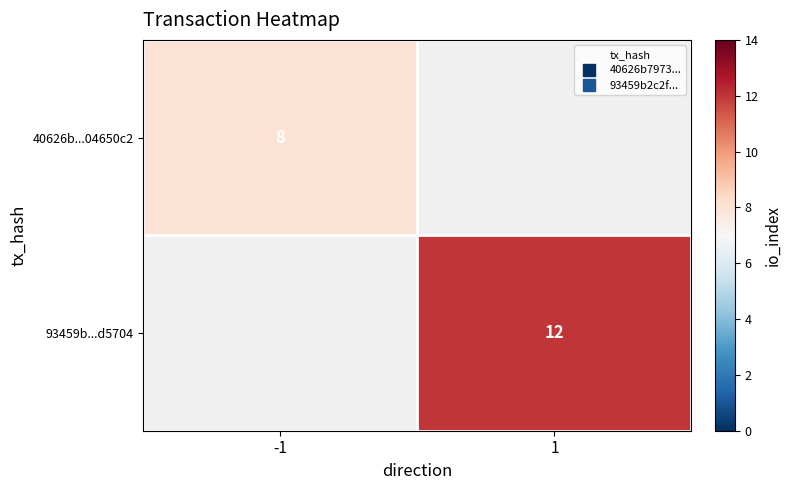

Which category has the highest value in the 40626b...04650c2 series?

-1